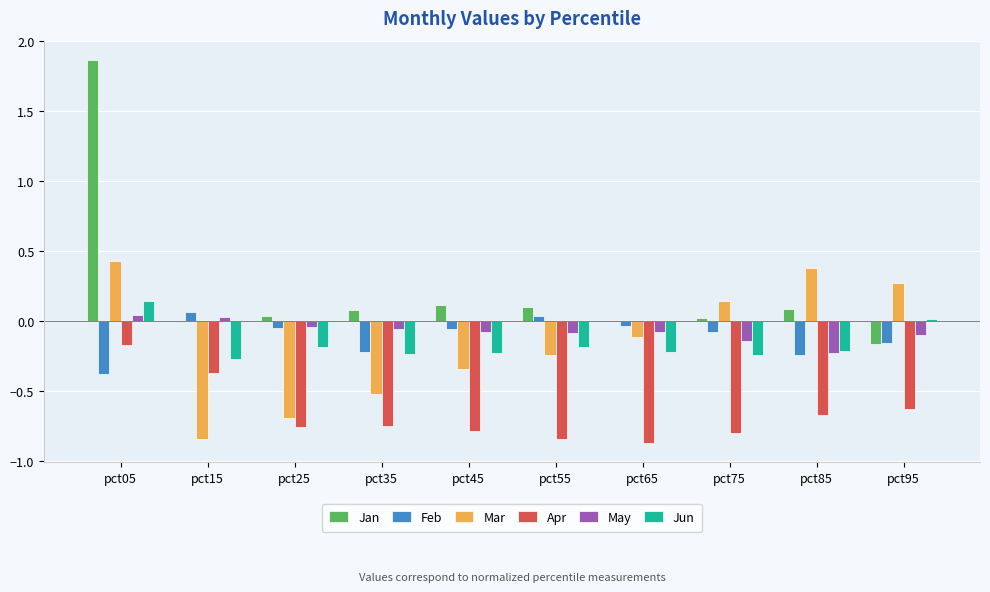

Which series has the widest spread of values?

Jan